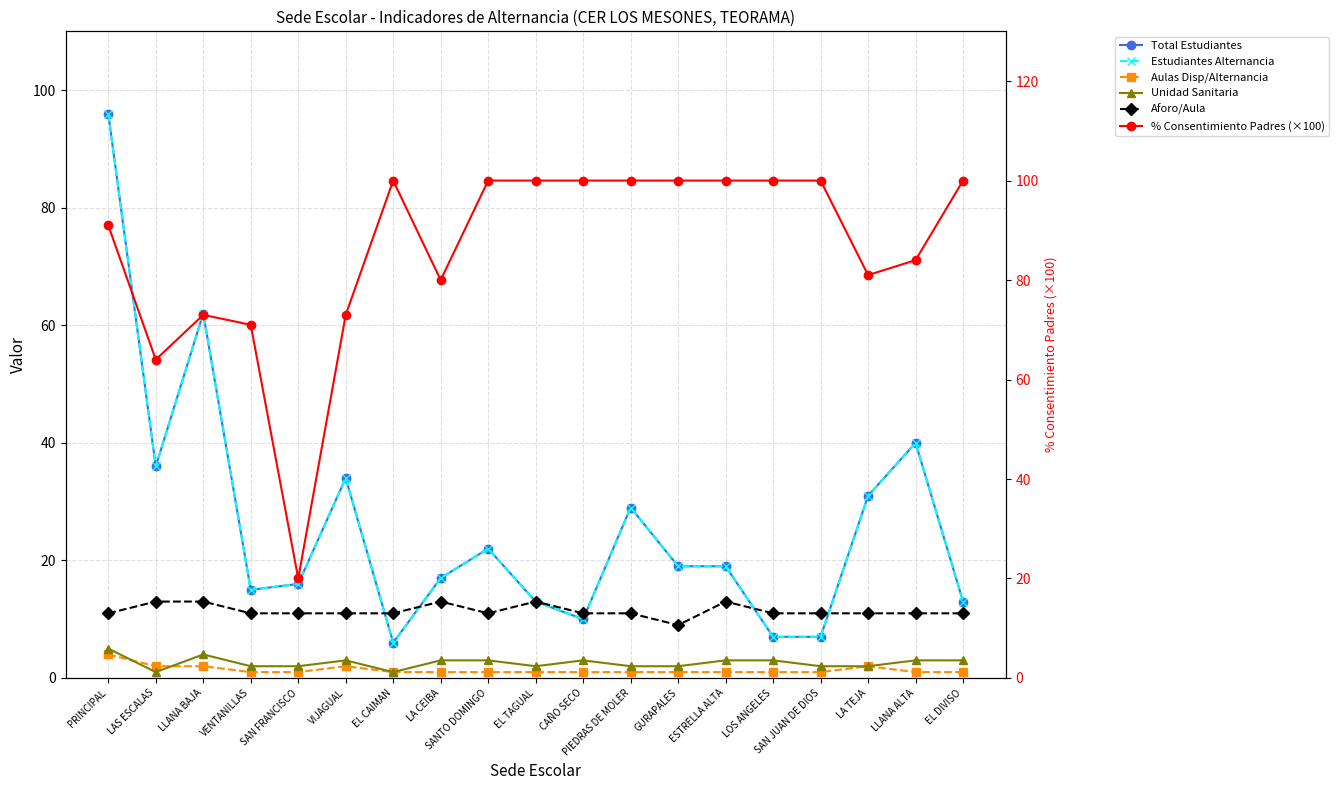

At how many categories does at least one series exceed 28?

18